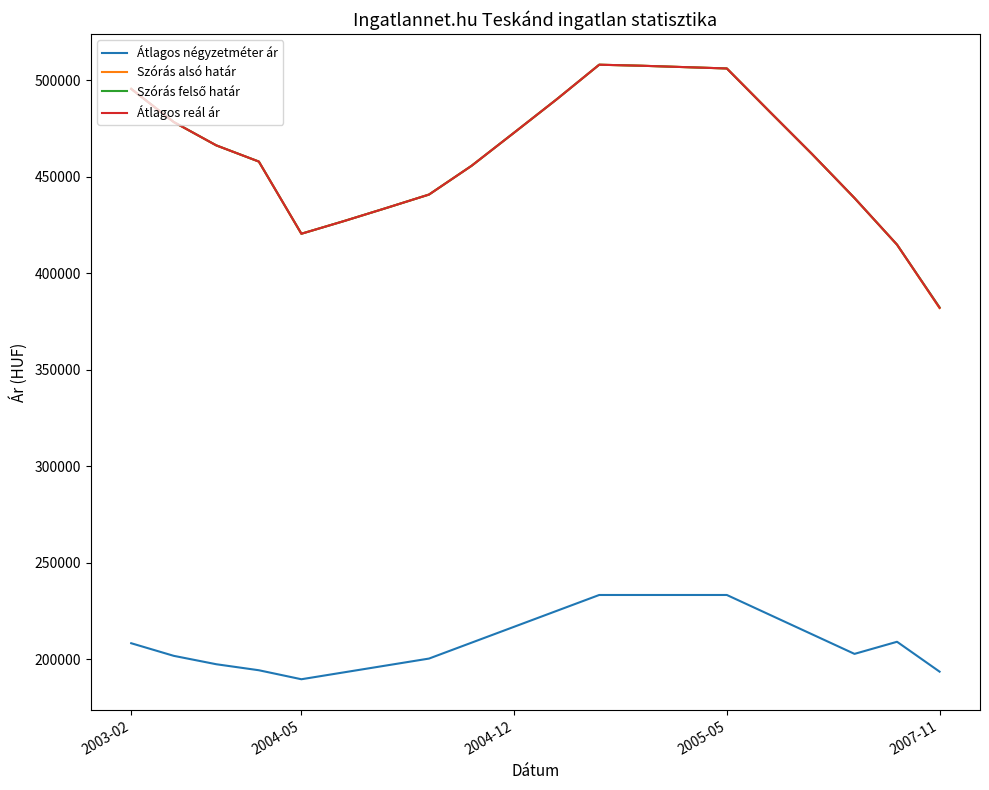

Which series has the widest spread of values?

Szórás alsó határ